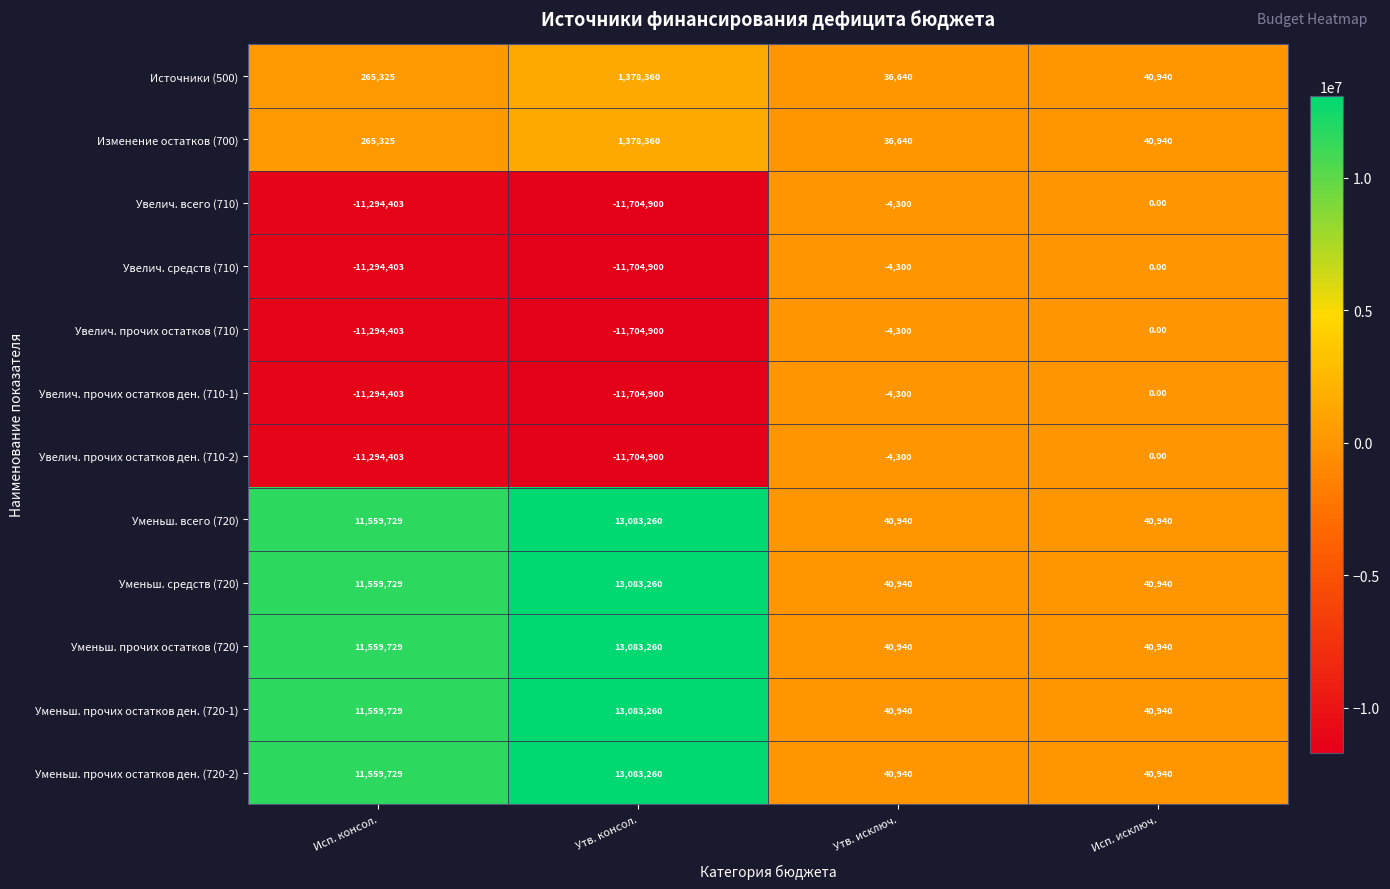

Rank the categories by Увелич. всего (710) value from lowest to highest.

Утв. консол., Исп. консол., Утв. исключ., Исп. исключ.